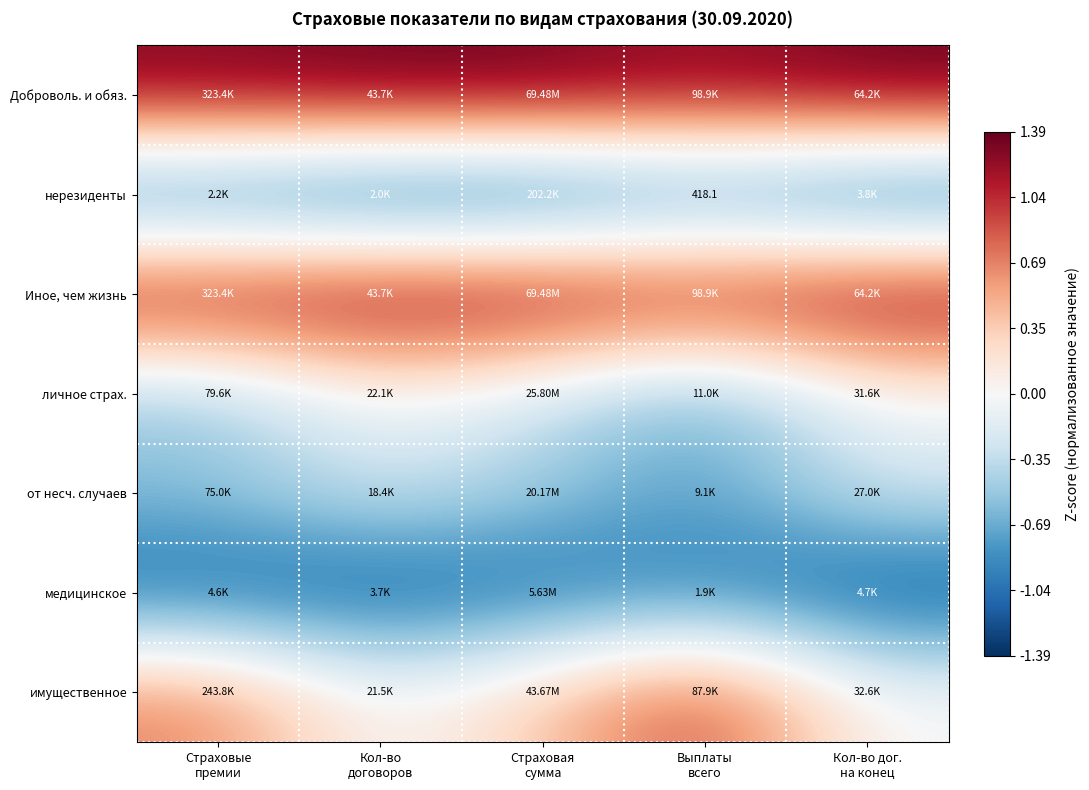

At Кол-во договоров, list the series in order from smallest to largest.

нерезиденты, медицинское, от несч. случаев, имущественное, личное страх., Доброволь. и обяз., Иное, чем жизнь